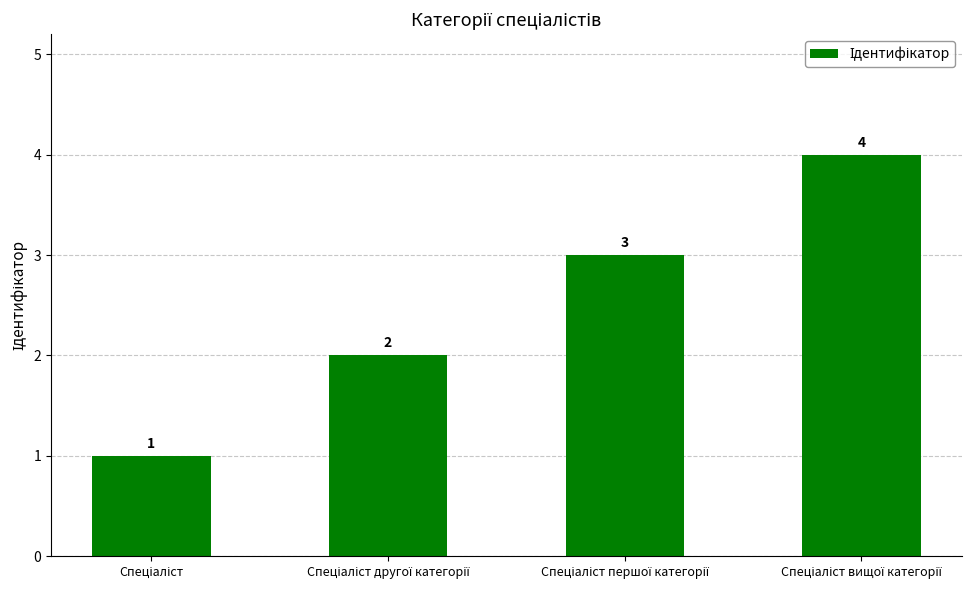

Count the values in the range 2 to 4.

3